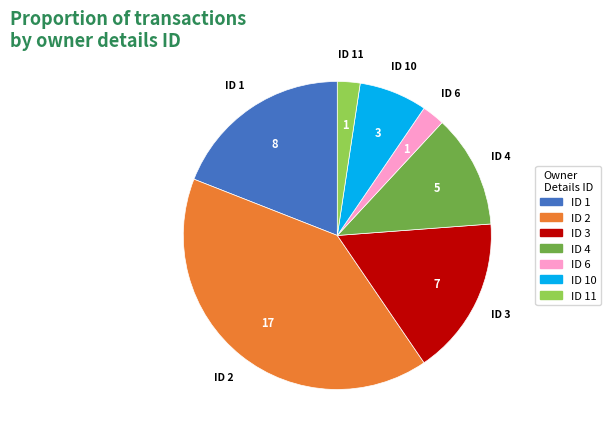

Is it true that ID 11 is 2% of the pie?

True